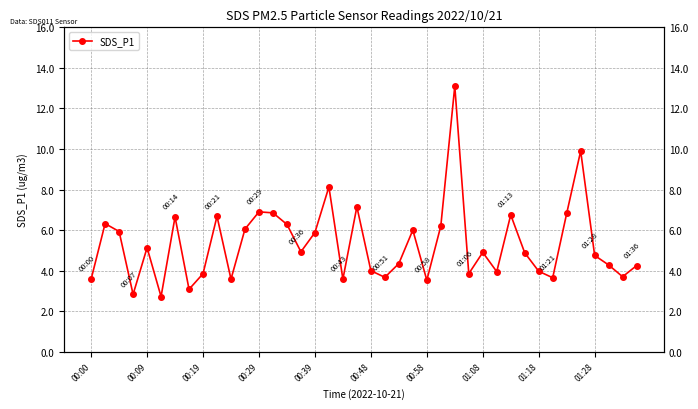

How many lines are shown in the chart?

1